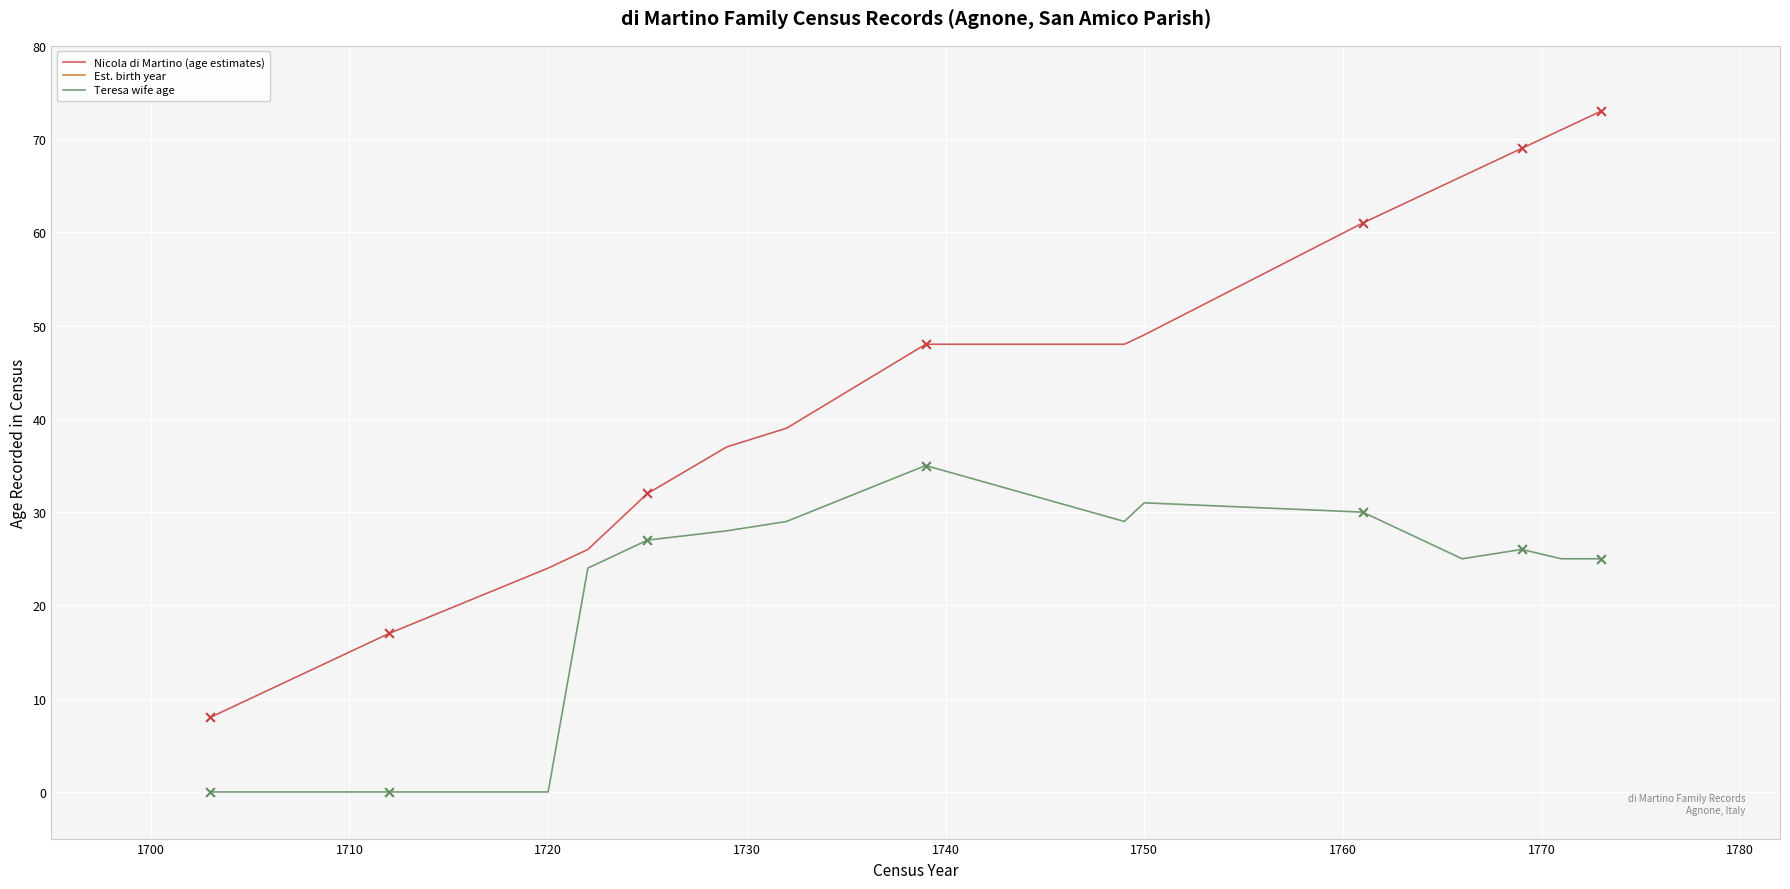

Which series has the largest total across all categories?

Est. birth year